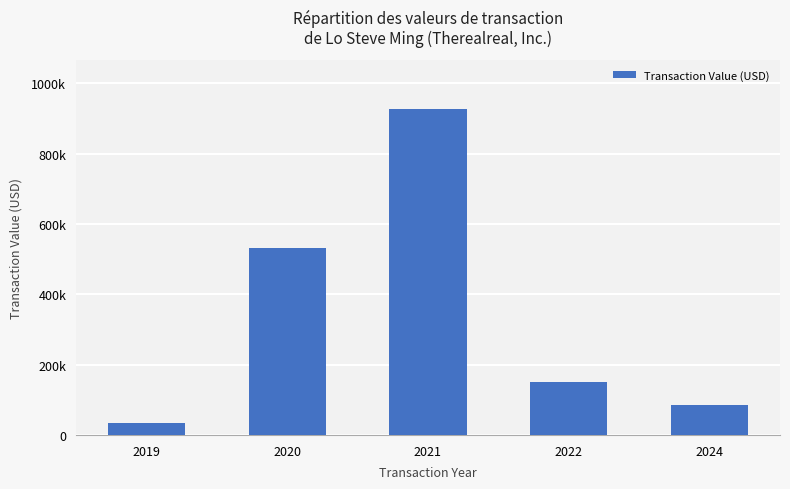

What is the value of the 1st bar from the left?

33280